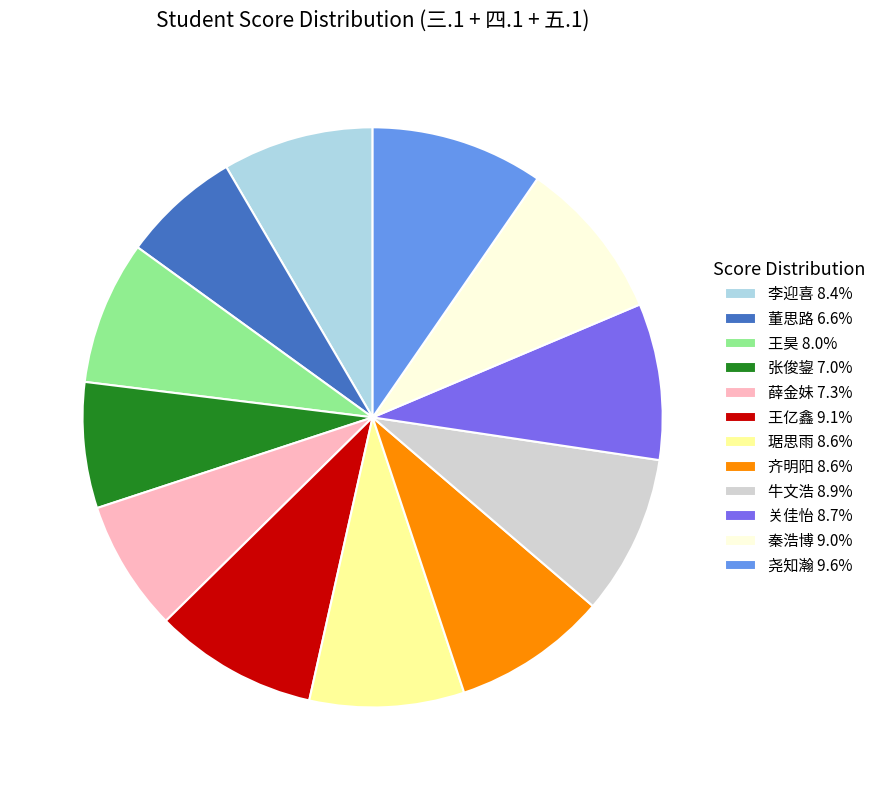

What is the ratio of the value at 齐明阳 8.6% to the value at 王昊 8.0%?

1.1